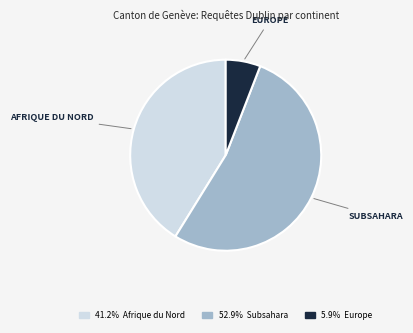

Do 41.2% Afrique du Nord and 52.9% Subsahara together represent more than half of the pie?

Yes